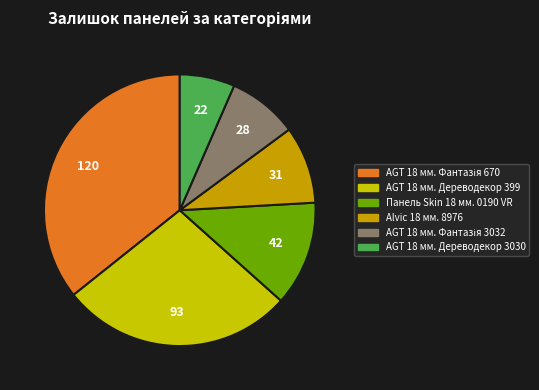

Combined, do AGT 18 мм. Дереводекор 399 and Панель Skin 18 мм. 0190 VR account for over 50%?

No